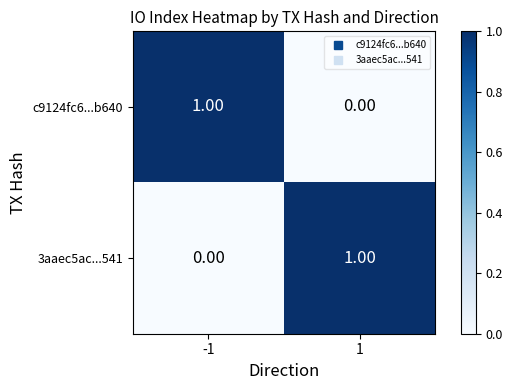

What is the difference between the highest and lowest values at -1?

1